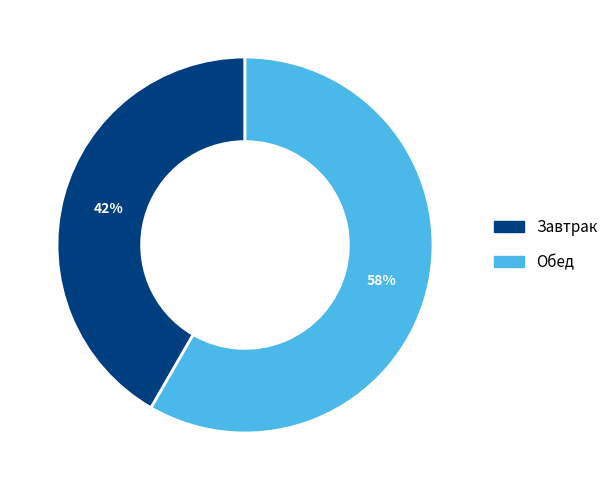

Which category has the smallest portion of the pie?

Завтрак